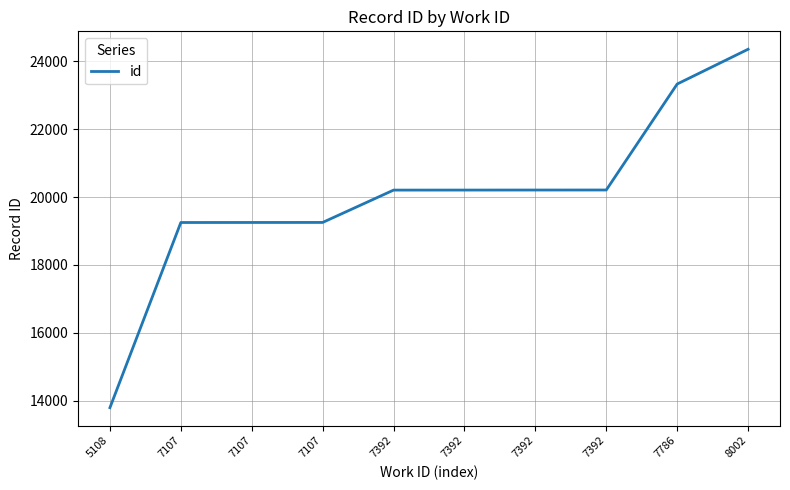

Is it true that the value at 5108 is 7410?

False